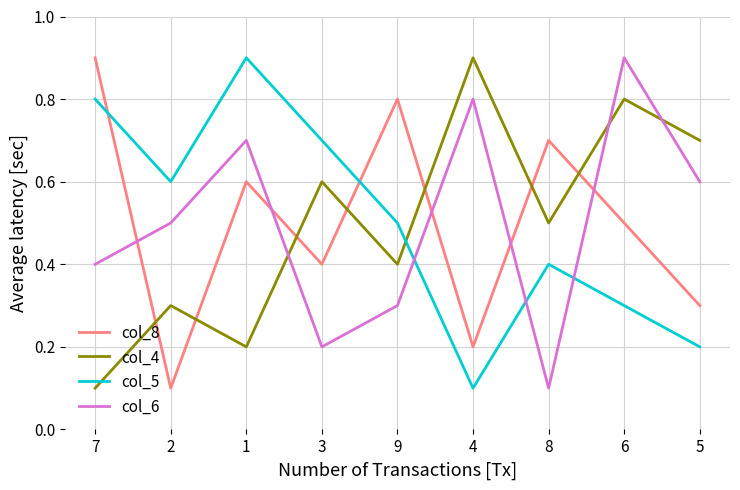

What is the maximum value shown in the chart?

0.9